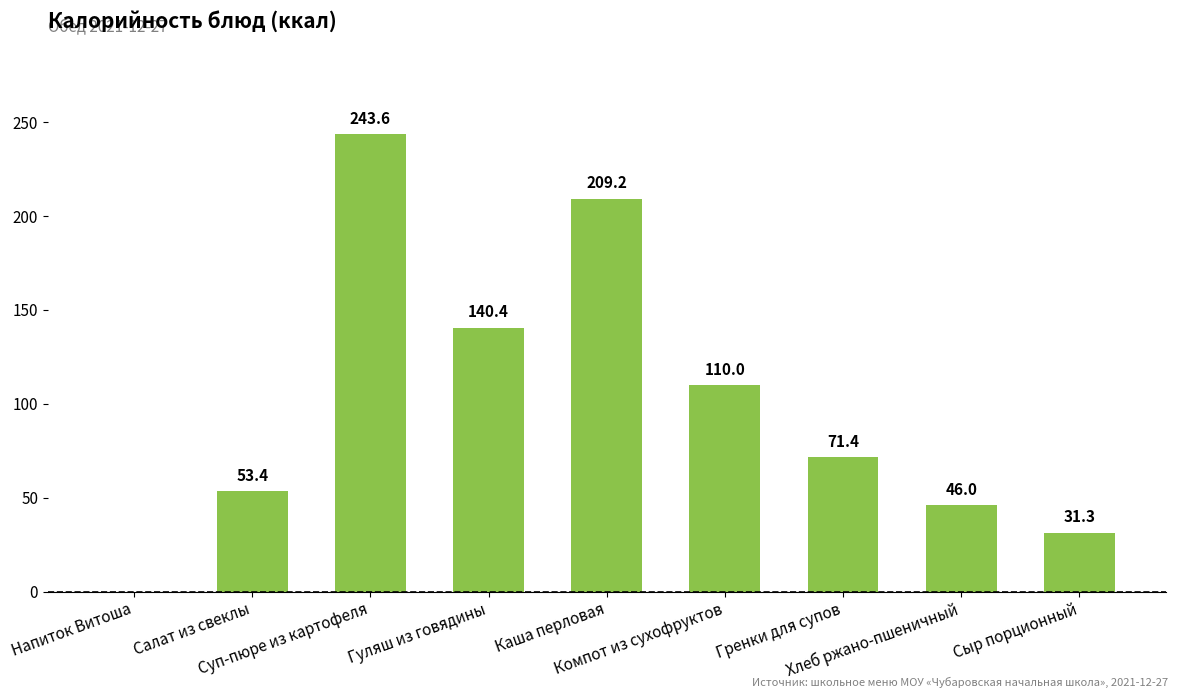

What is the greatest value displayed?

243.6